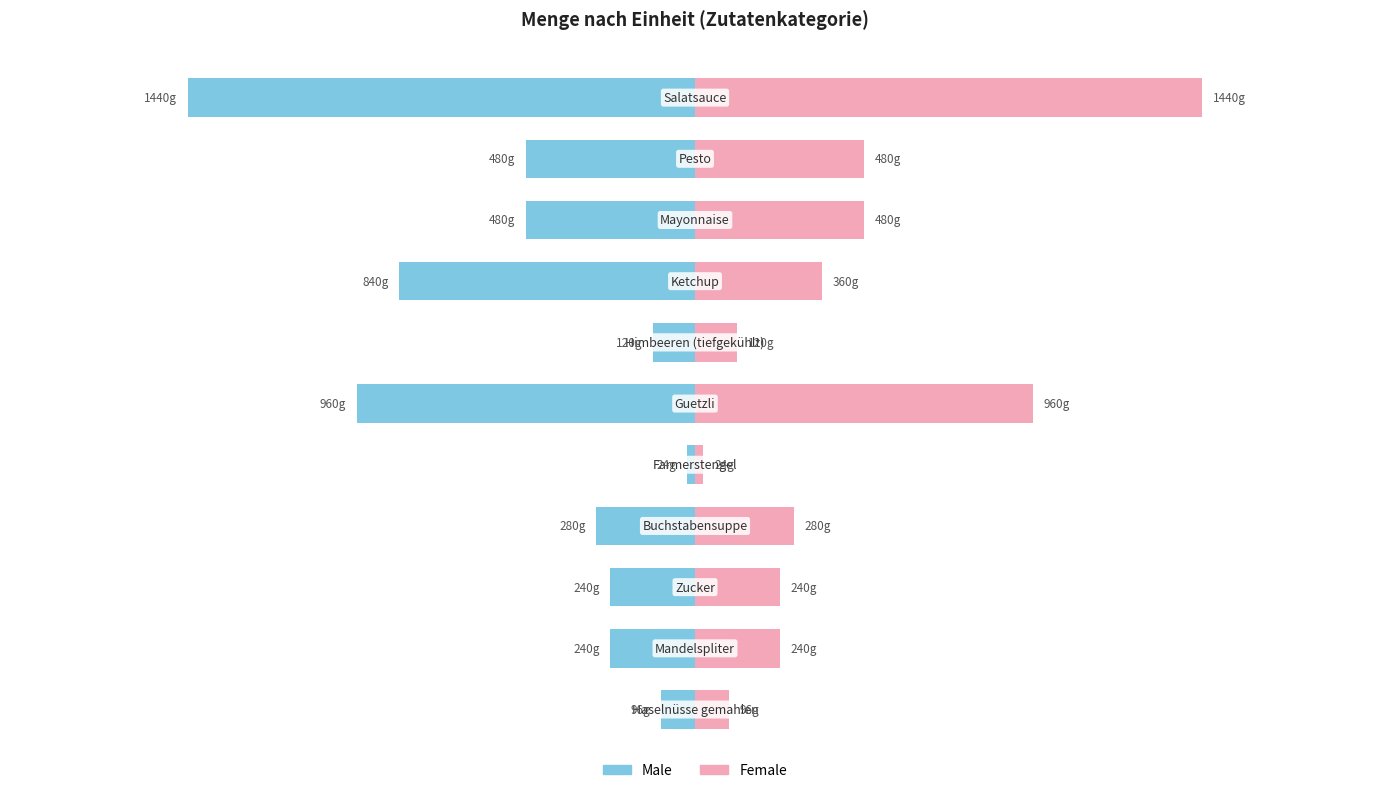

Between 2 and 4, which series saw the biggest shift?

Male